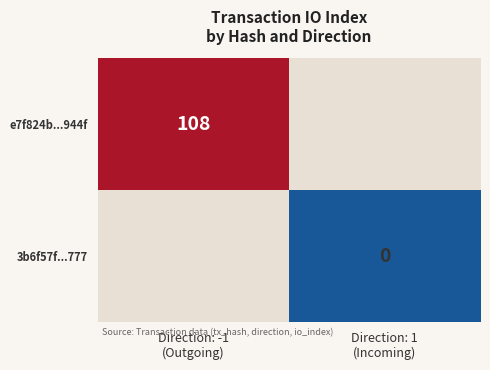

At which category does the chart reach its peak across all series?

Direction: -1
(Outgoing)